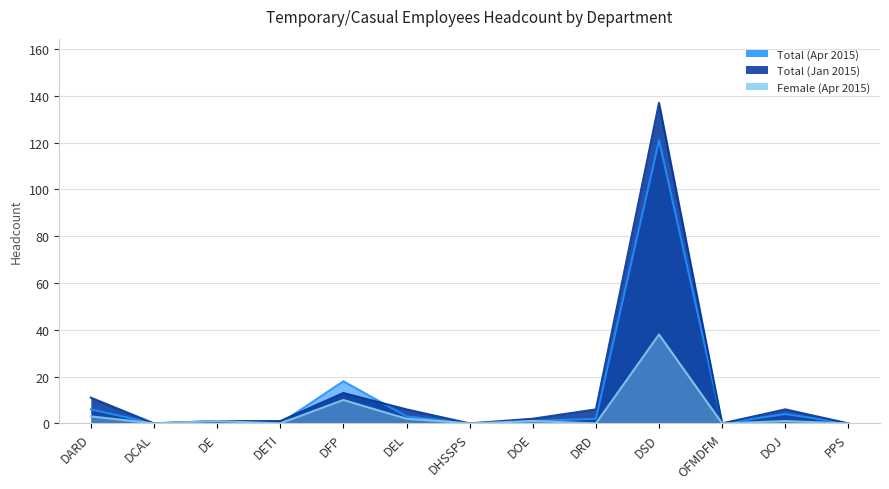

At which category does Total (Jan 2015) reach its first local peak?

DFP